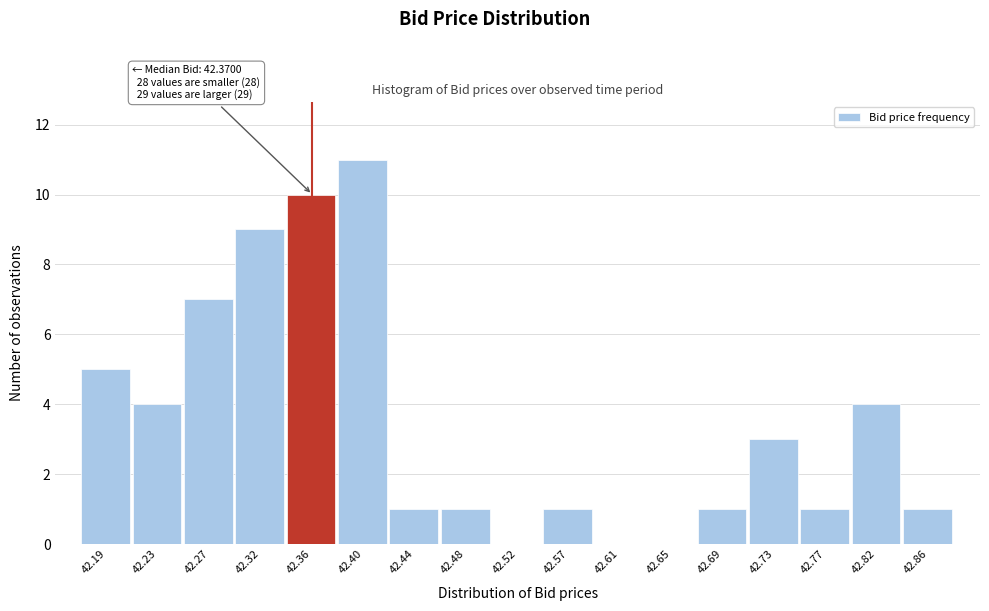

Reading right to left, what are all the values shown in this chart?

42.86=1	42.82=4	42.77=1	42.73=3	42.69=1	42.65=0	42.61=0	42.57=1	42.52=0	42.48=1	42.44=1	42.40=11	42.36=10	42.32=9	42.27=7	42.23=4	42.19=5